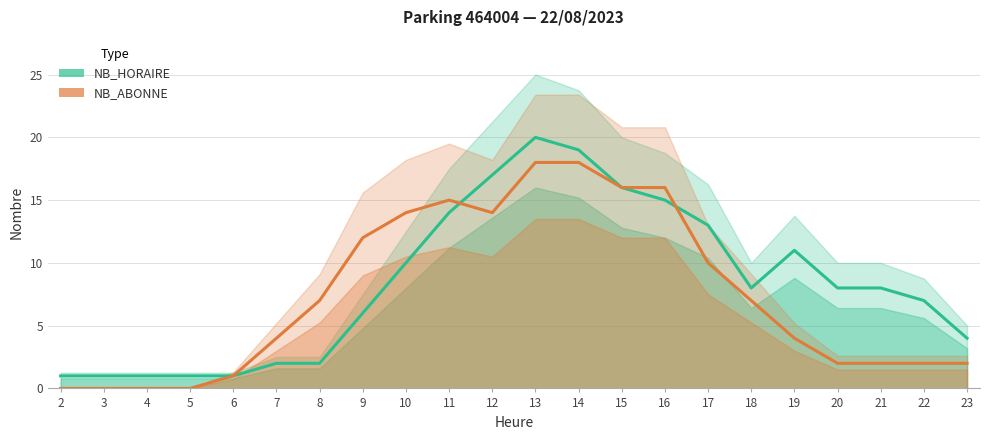

At which label does NB_HORAIRE reach its minimum?

2